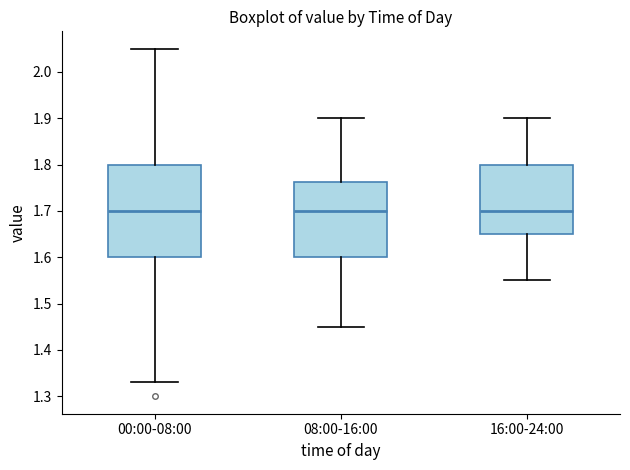

Comparing the boxes themselves (not the whiskers), which one is the tallest?

00:00-08:00